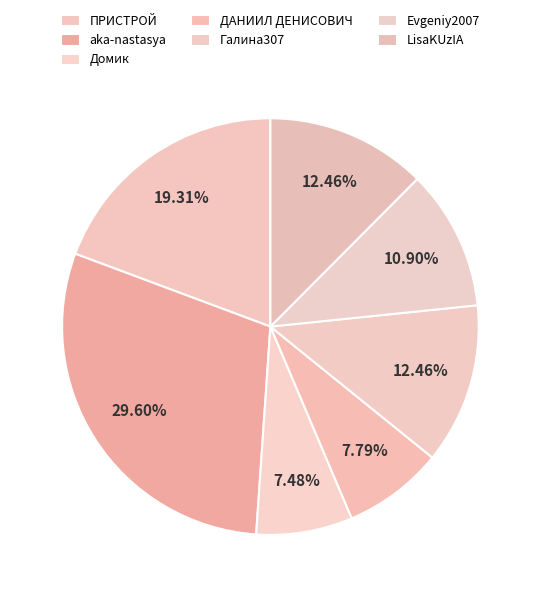

Which slice is the largest?

aka-nastasya